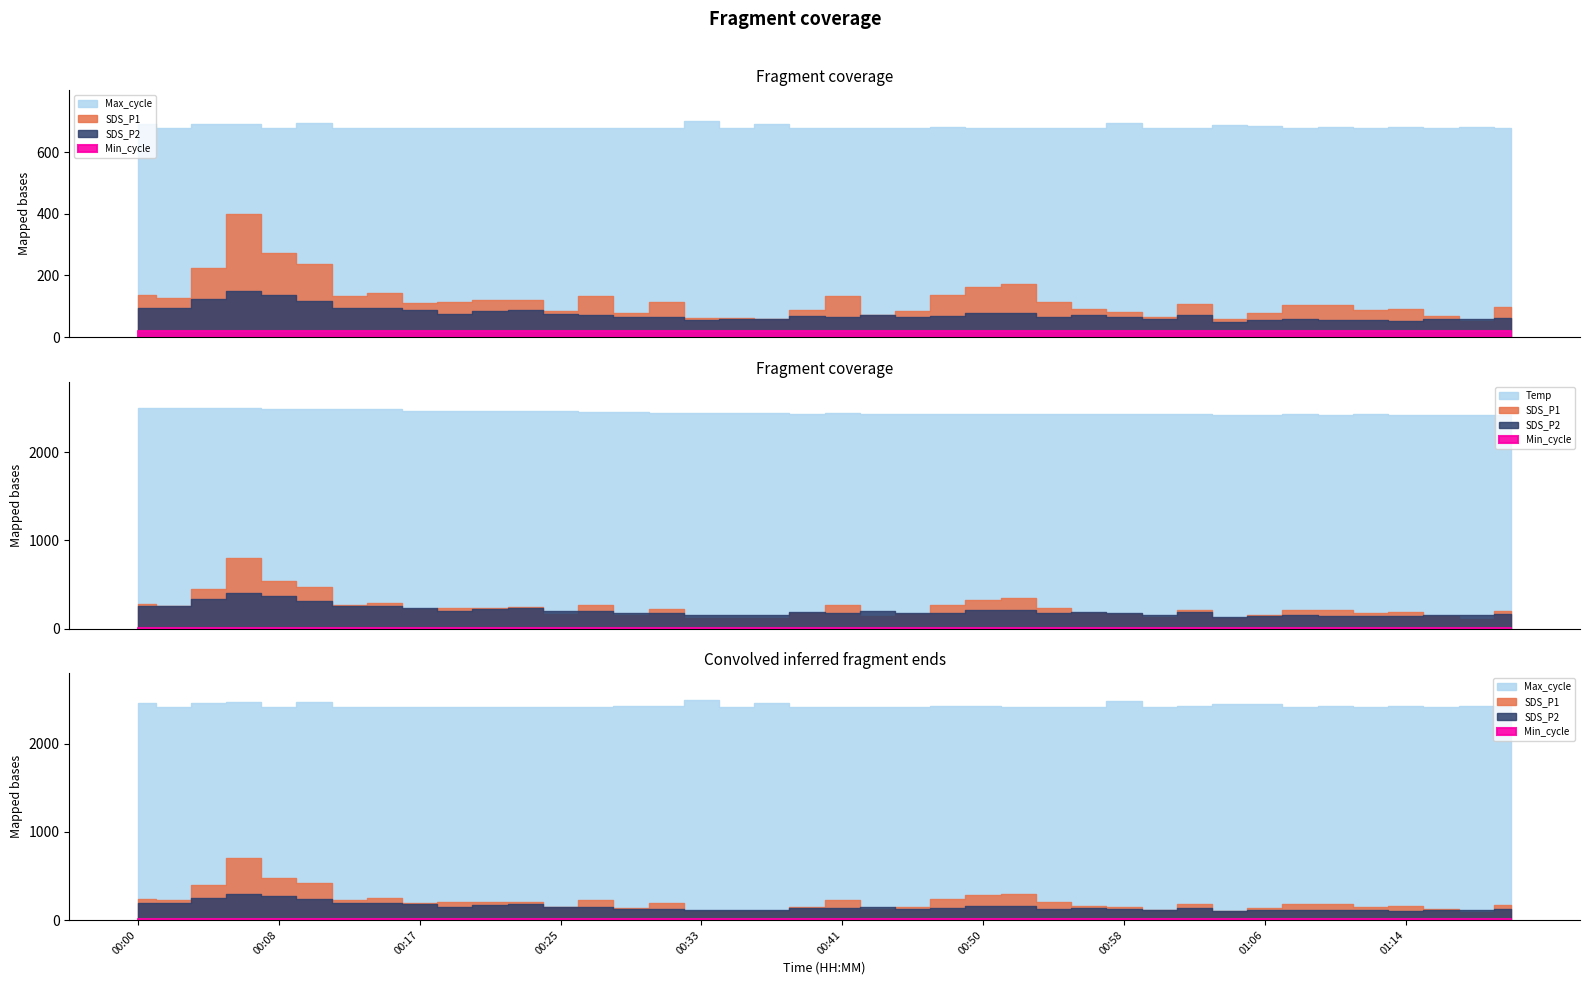

Is it true that SDS_P2 equals 0.6 at 01:10?

False